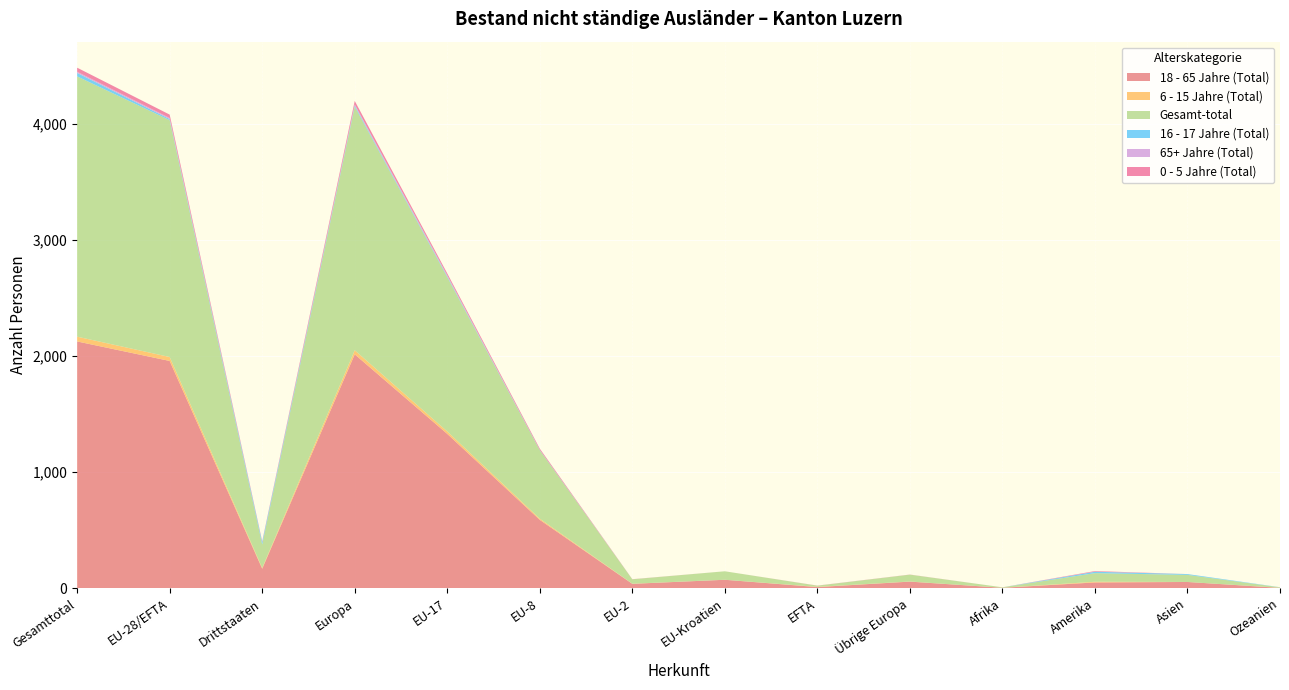

Reading left to right, transcribe all the data shown in this chart.

18 - 65 Jahre (Total): Gesamttotal=2125	EU-28/EFTA=1957	Drittstaaten=168	Europa=2014	EU-17=1329	EU-8=589	EU-2=38	EU-Kroatien=73	EFTA=10	Übrige Europa=57	Afrika=4	Amerika=50	Asien=54	Ozeanien=3
6 - 15 Jahre (Total): Gesamttotal=41	EU-28/EFTA=34	Drittstaaten=7	Europa=35	EU-17=21	EU-8=10	EU-2=1	EU-Kroatien=0	EFTA=2	Übrige Europa=1	Afrika=0	Amerika=6	Asien=0	Ozeanien=1
Gesamt-total: Gesamttotal=2241	EU-28/EFTA=2039	Drittstaaten=202	Europa=2098	EU-17=1329	EU-8=589	EU-2=38	EU-Kroatien=73	EFTA=10	Übrige Europa=59	Afrika=4	Amerika=74	Asien=61	Ozeanien=4
16 - 17 Jahre (Total): Gesamttotal=30	EU-28/EFTA=10	Drittstaaten=20	Europa=10	EU-17=7	EU-8=3	EU-2=0	EU-Kroatien=0	EFTA=0	Übrige Europa=0	Afrika=0	Amerika=12	Asien=7	Ozeanien=1
65+ Jahre (Total): Gesamttotal=10	EU-28/EFTA=9	Drittstaaten=1	Europa=9	EU-17=9	EU-8=0	EU-2=0	EU-Kroatien=0	EFTA=0	Übrige Europa=0	Afrika=0	Amerika=1	Asien=0	Ozeanien=0
0 - 5 Jahre (Total): Gesamttotal=35	EU-28/EFTA=29	Drittstaaten=6	Europa=30	EU-17=16	EU-8=11	EU-2=1	EU-Kroatien=0	EFTA=1	Übrige Europa=1	Afrika=0	Amerika=5	Asien=0	Ozeanien=0